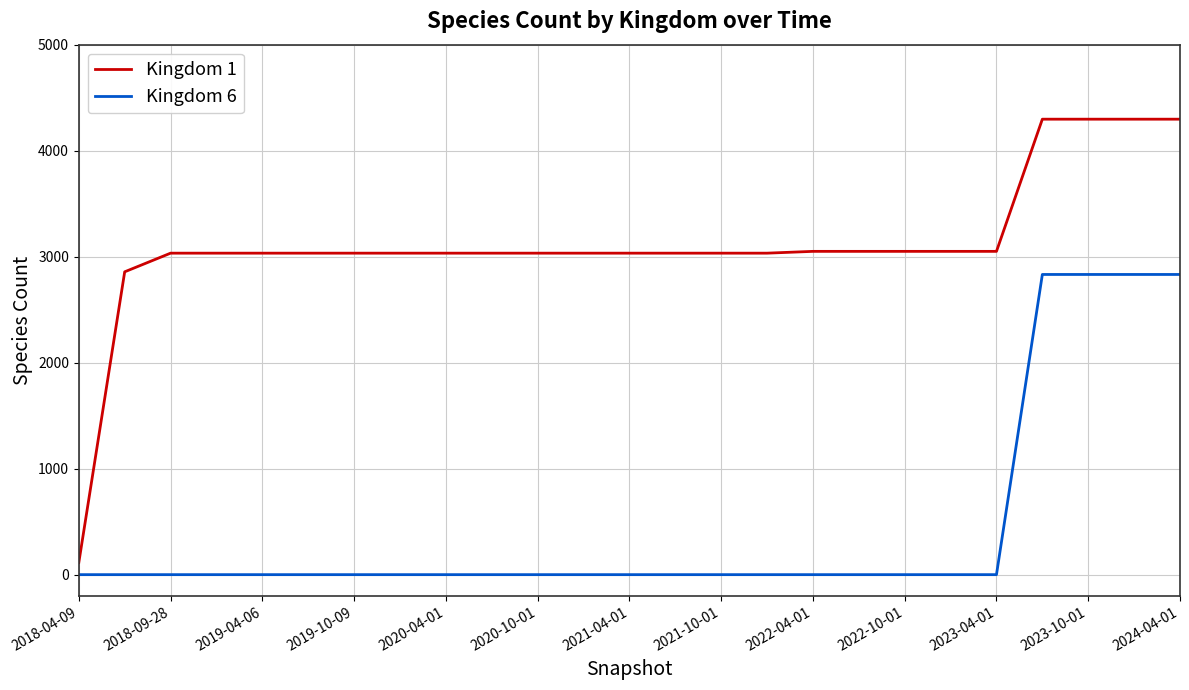

How many lines are shown in the chart?

2